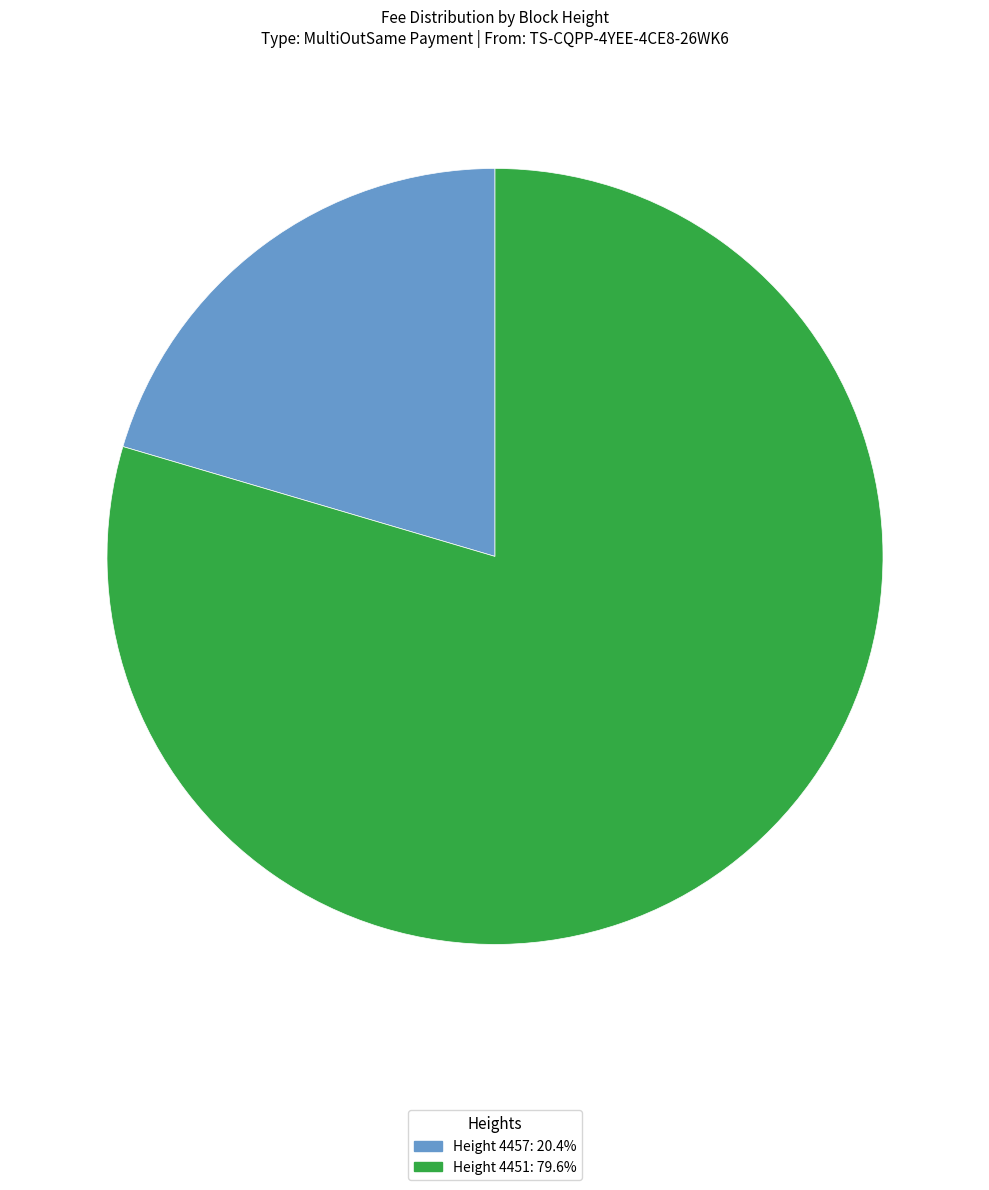

Is there any slice that represents more than half of the pie?

Yes